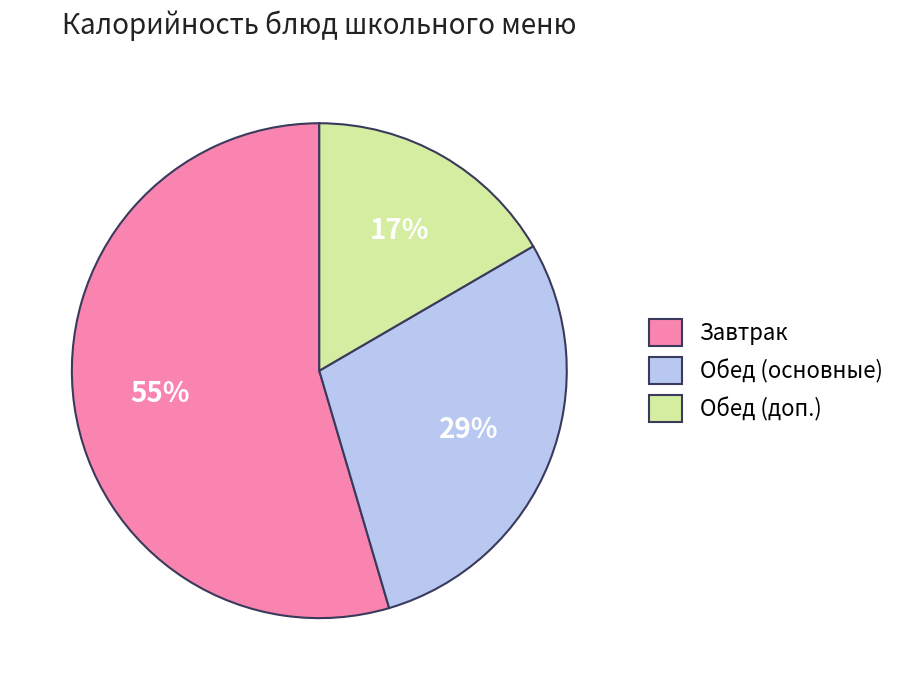

To the nearest percent, what is the average slice percentage?

33%